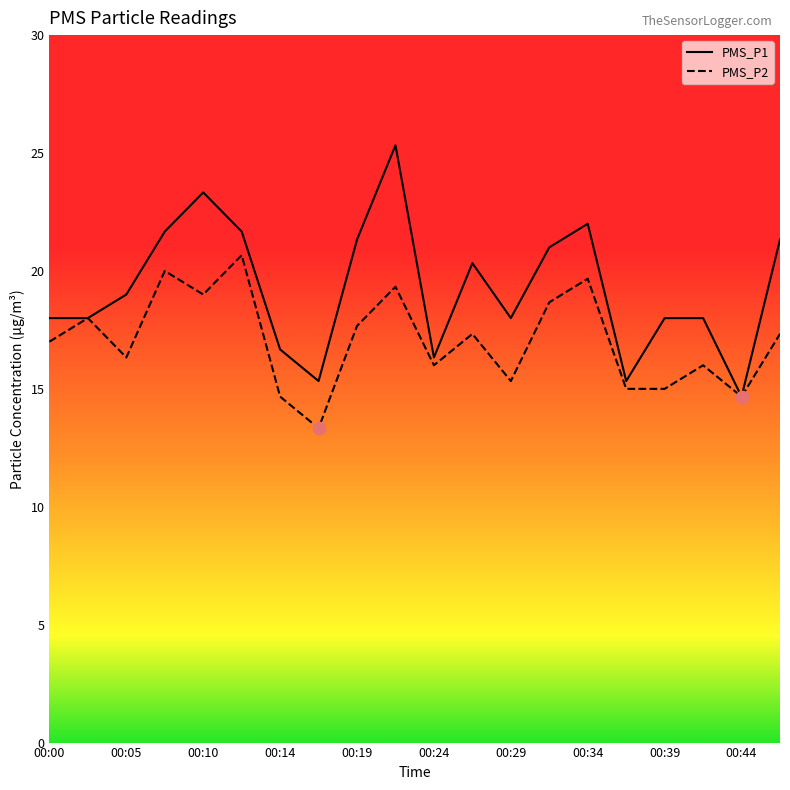

What are all the series names shown in the legend?

PMS_P1, PMS_P2